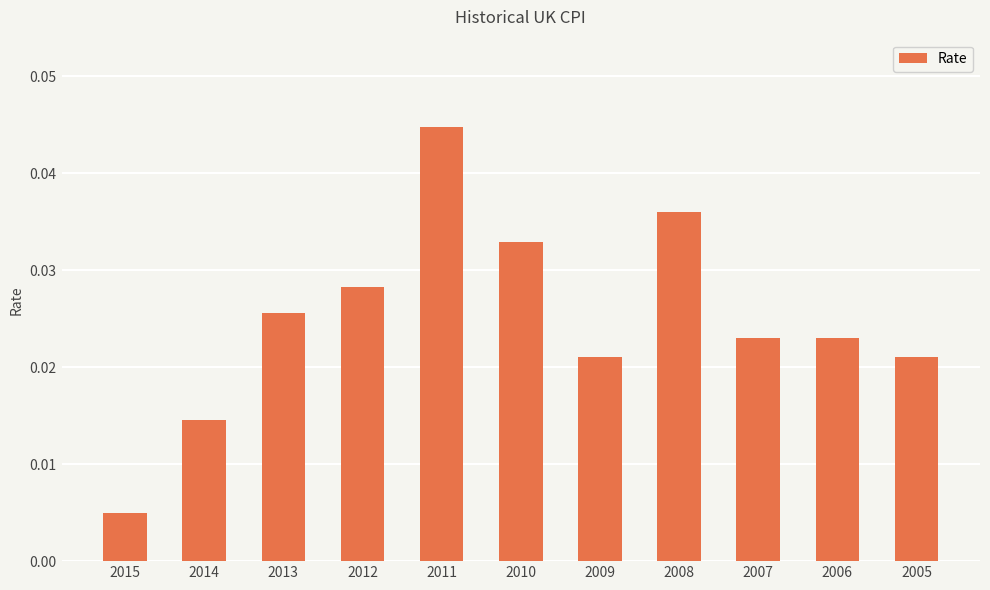

Between 2013 and 2015, which is larger?

2013